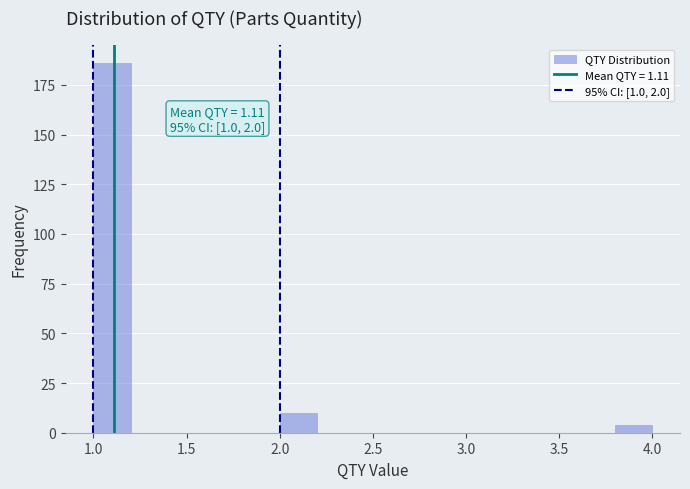

Which range on the x-axis has the tallest bar?

1.0 to 1.2